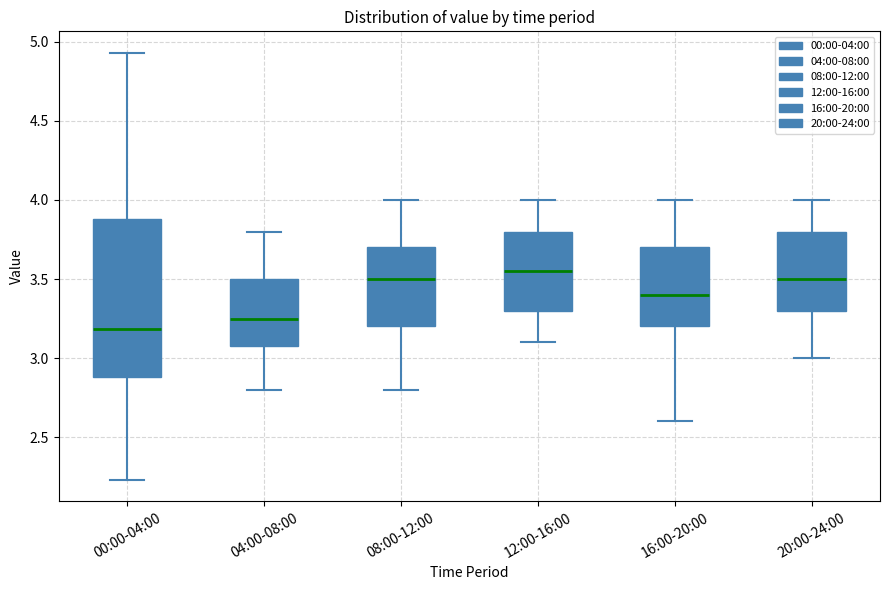

Reading left to right, read every box against the y-axis: the position of its median line, the range the box covers, and the ends of its whiskers. The values are not printed on the chart, so give them approximately, as read against the axis.

00:00-04:00: median 3.20, box 2.90 to 3.90, whiskers 2.25 to 4.95
04:00-08:00: median 3.25, box 3.10 to 3.50, whiskers 2.80 to 3.80
08:00-12:00: median 3.50, box 3.20 to 3.70, whiskers 2.80 to 4.00
12:00-16:00: median 3.55, box 3.30 to 3.80, whiskers 3.10 to 4.00
16:00-20:00: median 3.40, box 3.20 to 3.70, whiskers 2.60 to 4.00
20:00-24:00: median 3.50, box 3.30 to 3.80, whiskers 3.00 to 4.00